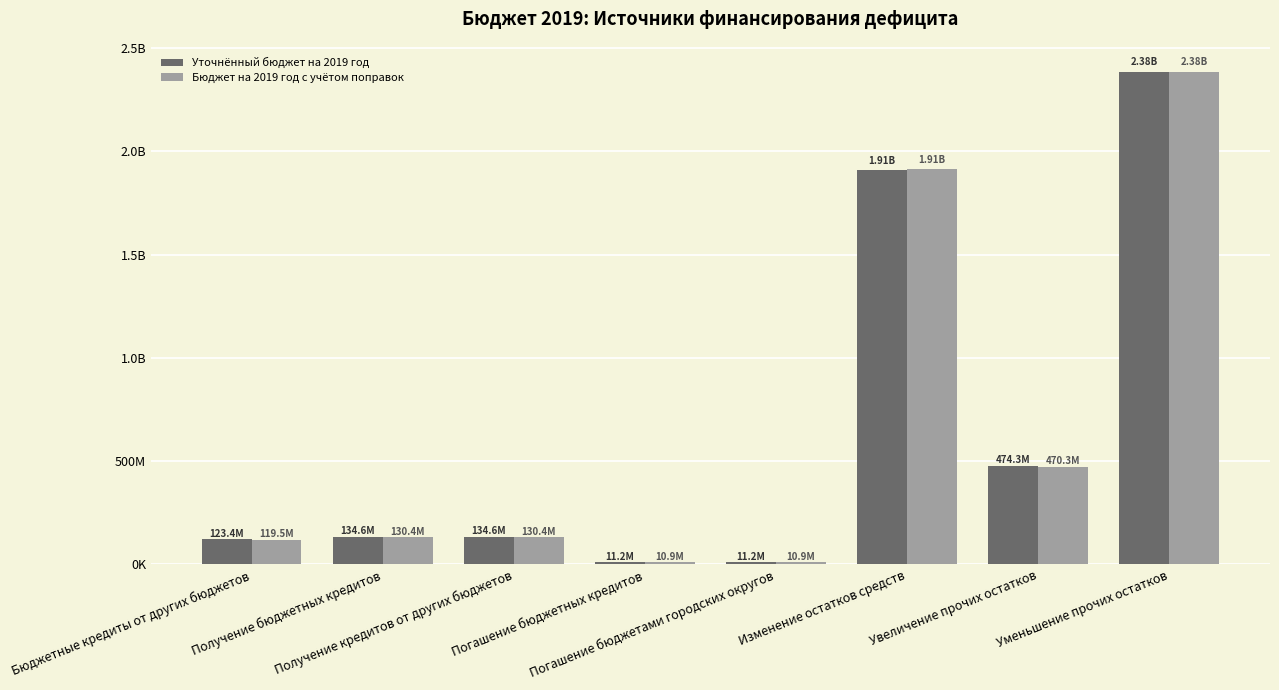

What is the total value across all series at Изменение остатков средств?

3823880228.7